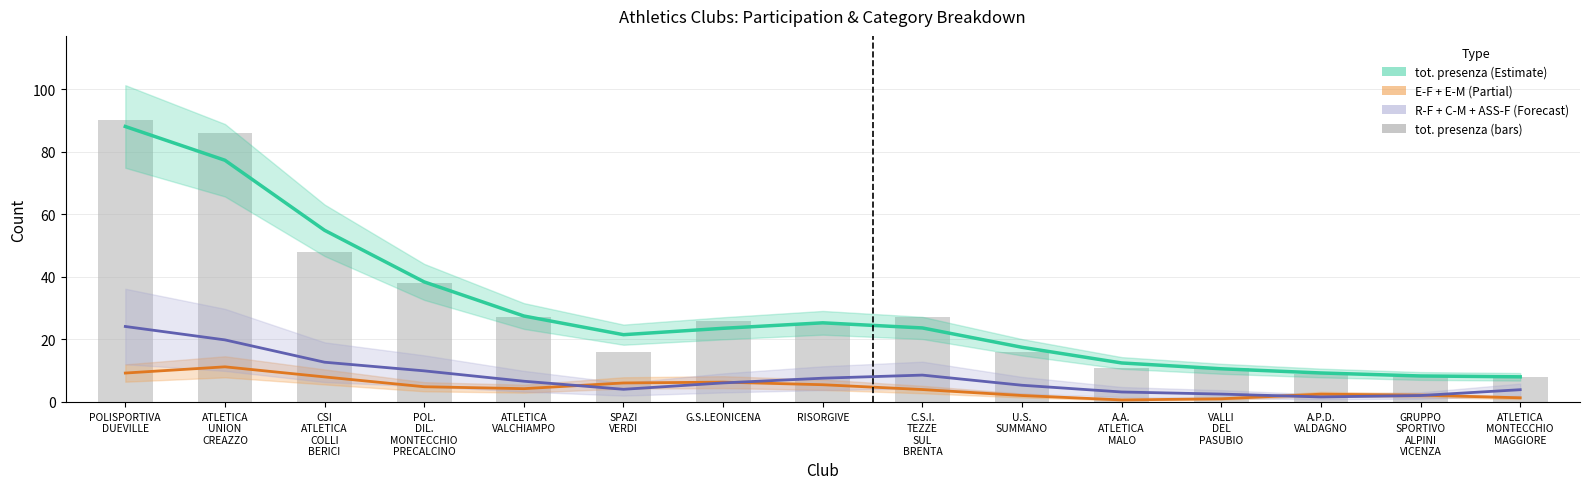

At how many categories does at least one series exceed 15?

10